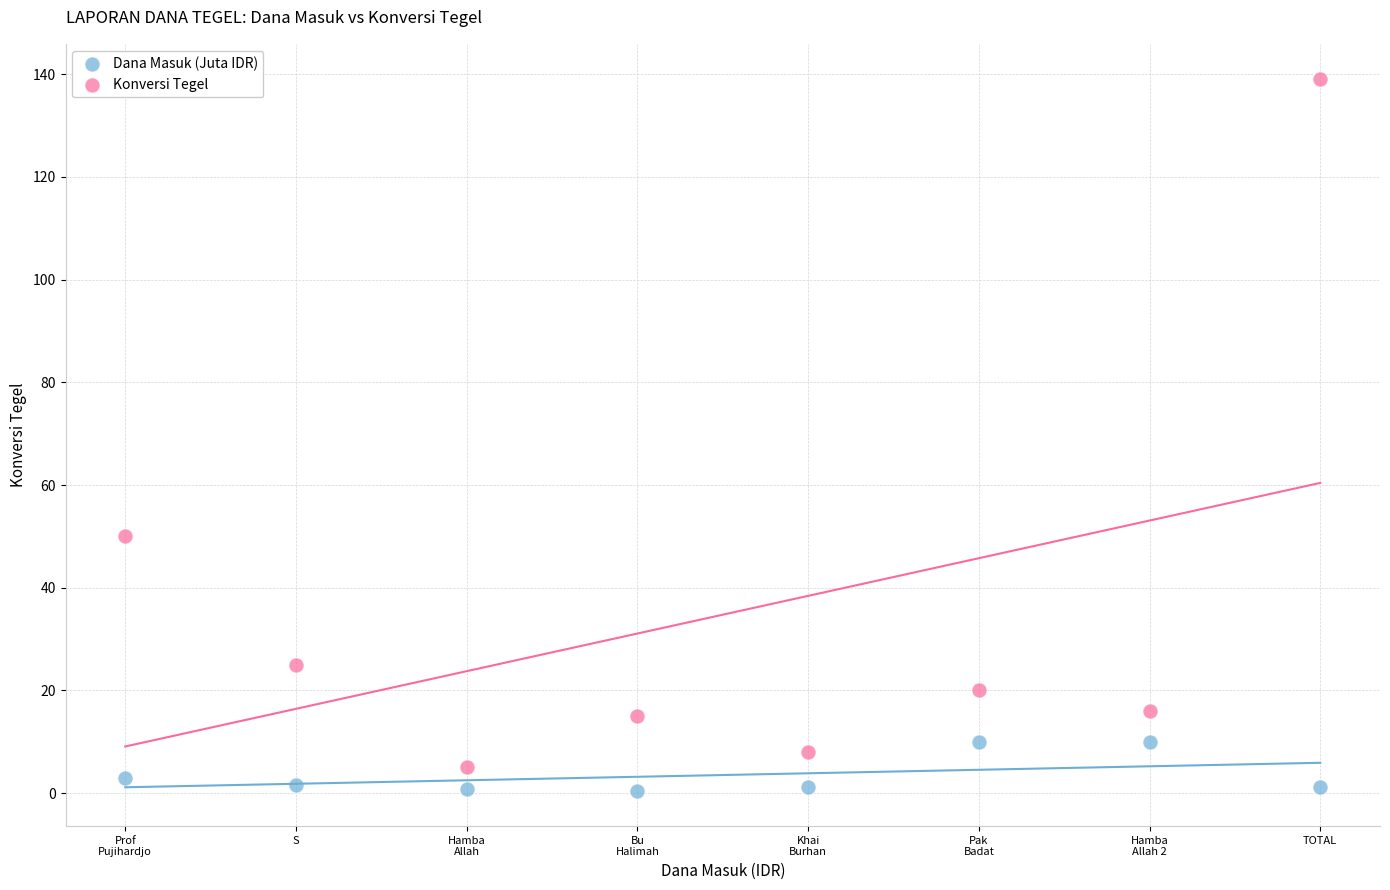

Which series has the widest spread of Y values?

Konversi Tegel